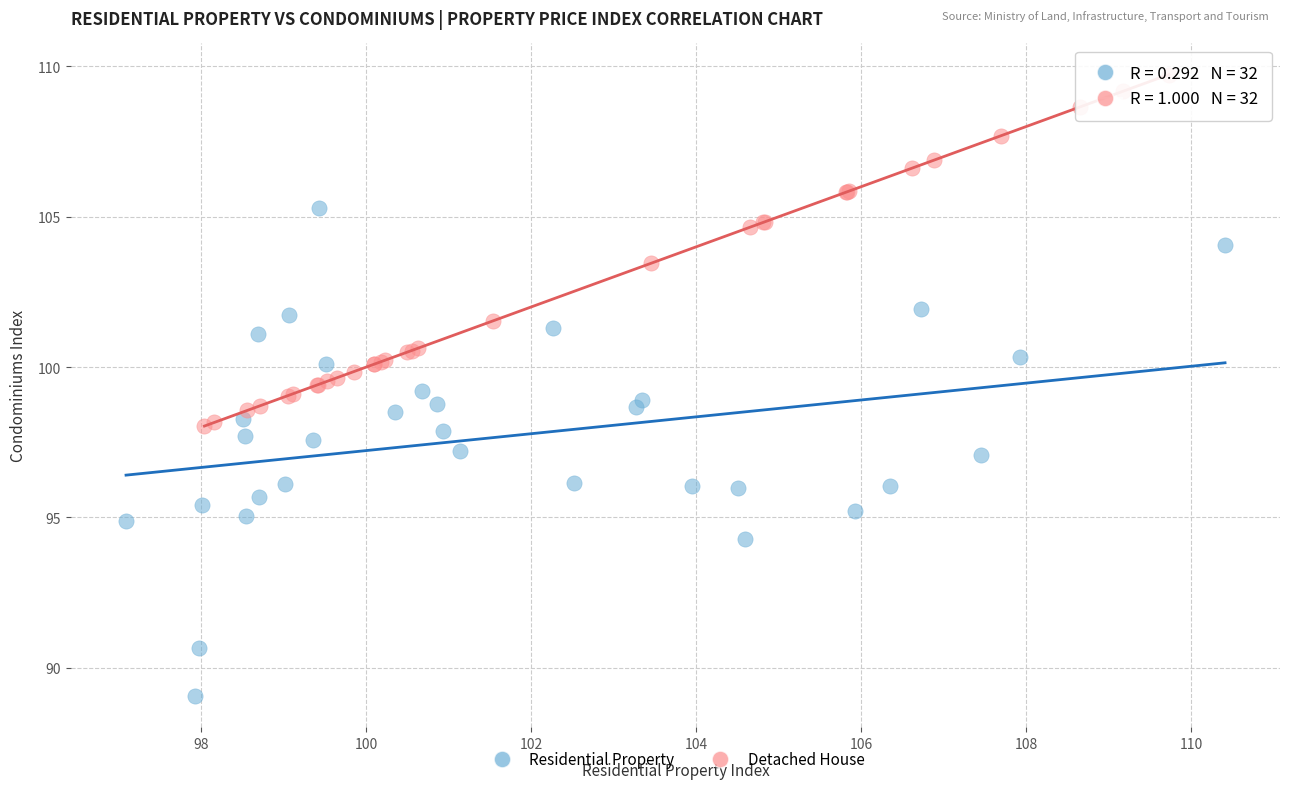

Which series reaches the minimum Y coordinate?

Residential Property